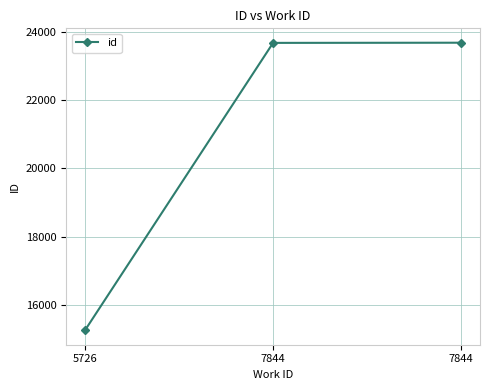

List the labels in order of value, smallest first.

5726, 7844, 7844